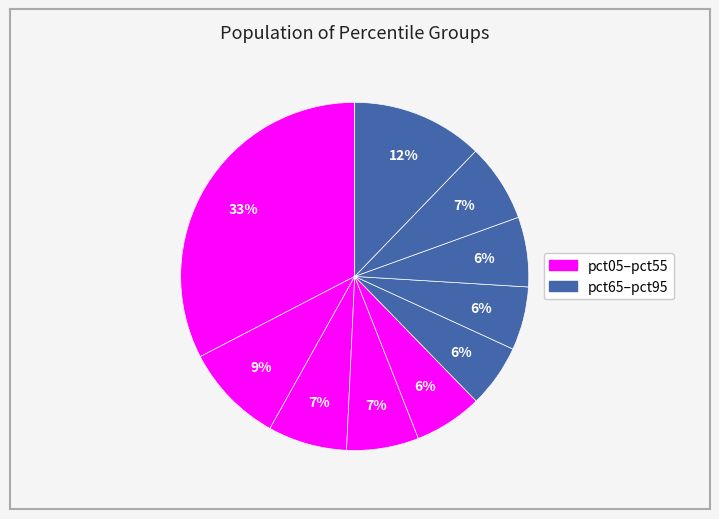

How many segments does this pie chart have?

10